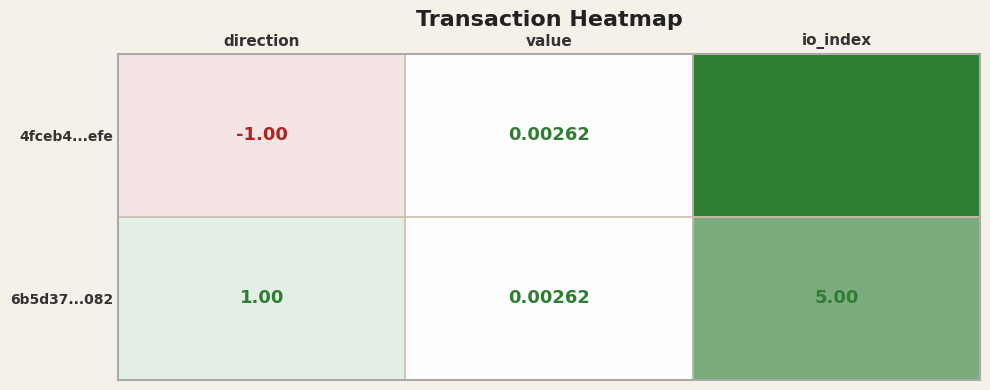

At which category is the sum across all series the highest?

io_index